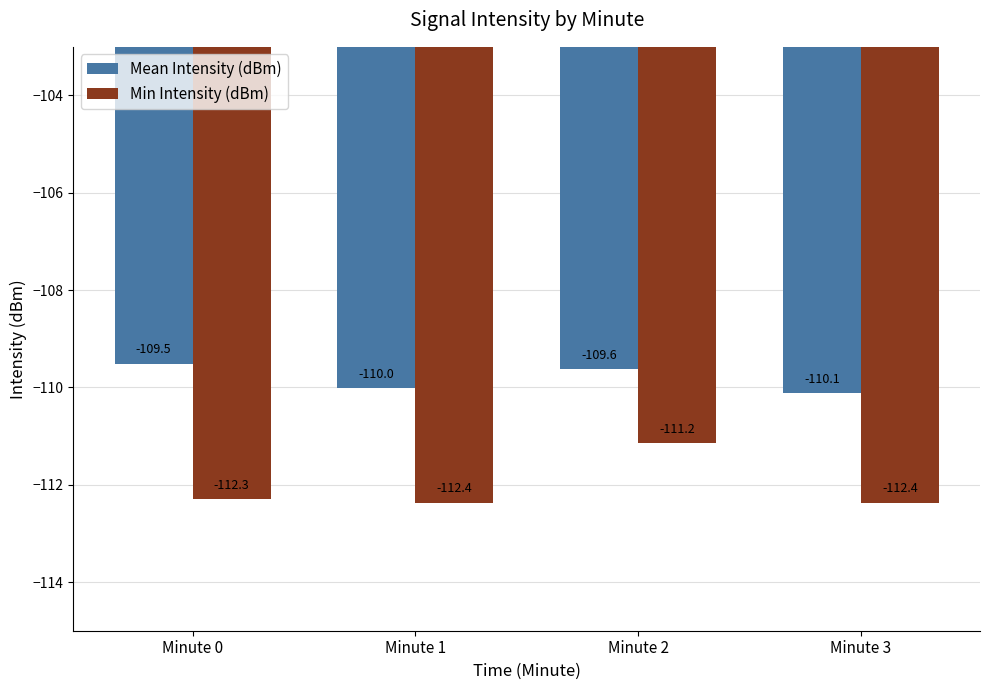

Rank the series by their maximum value, from lowest to highest.

Min Intensity (dBm), Mean Intensity (dBm)